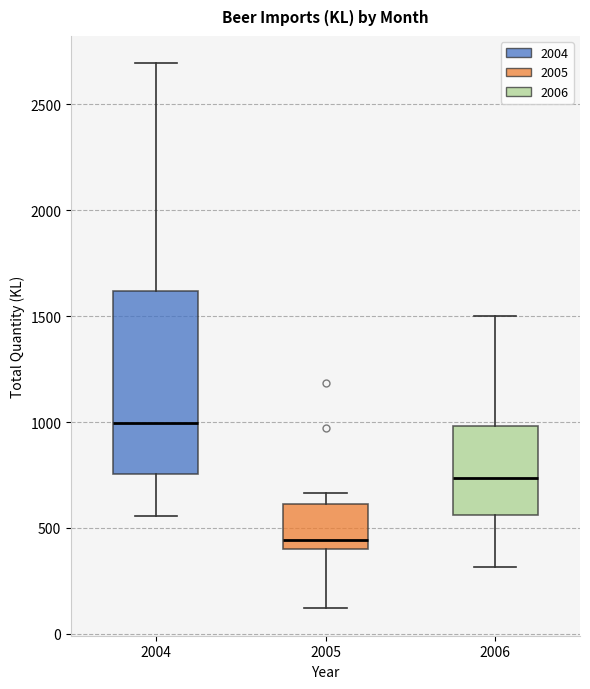

Reading left to right, read every box against the y-axis: the position of its median line, the range the box covers, and the ends of its whiskers. The values are not printed on the chart, so give them approximately, as read against the axis.

2004: median 1000, box 750 to 1600, whiskers 550 to 2700
2005: median 450, box 400 to 600, whiskers 100 to 650
2006: median 750, box 550 to 1000, whiskers 300 to 1500